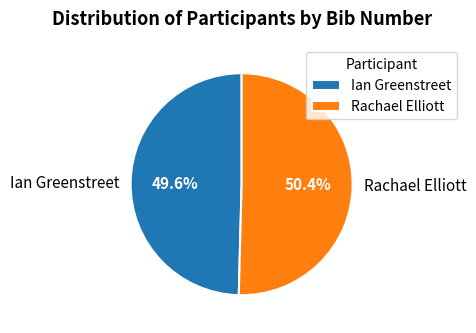

Does any single category account for the majority?

Yes